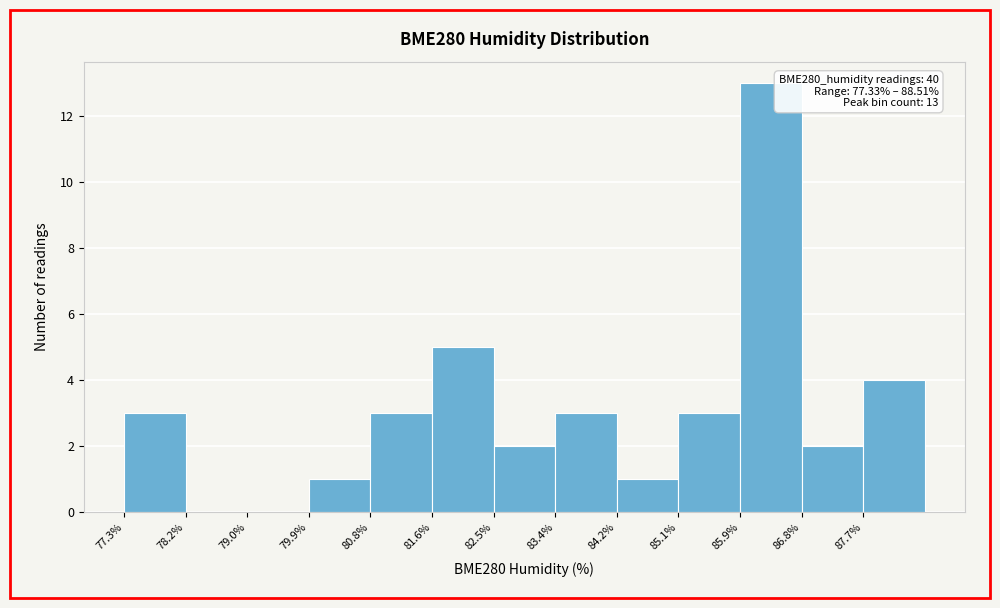

Over which range of the x-axis is the bar tallest?

85.93 to 86.79